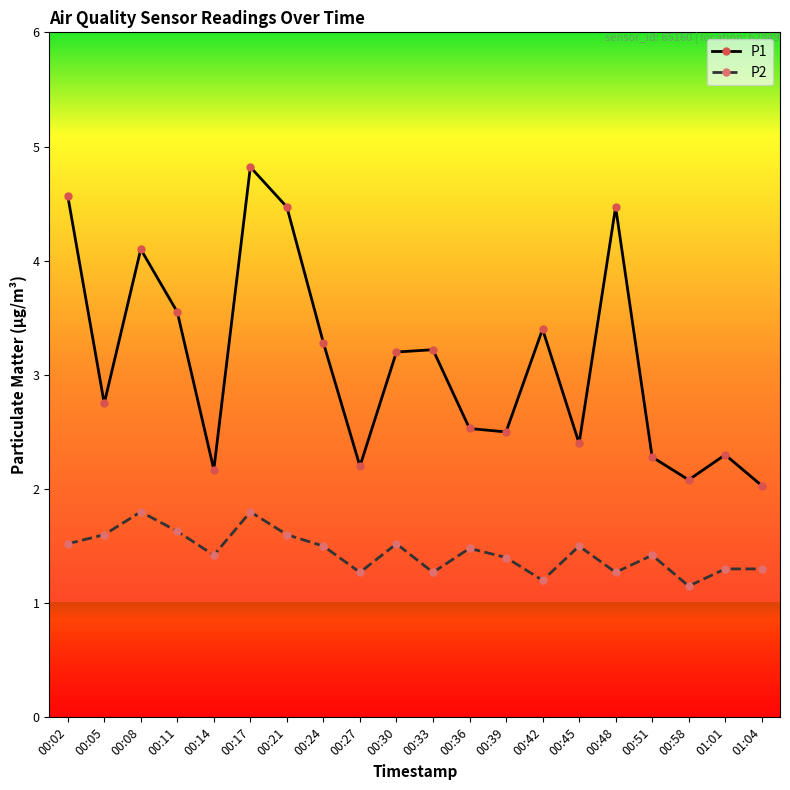

At which category does the chart reach its peak across all series?

00:17